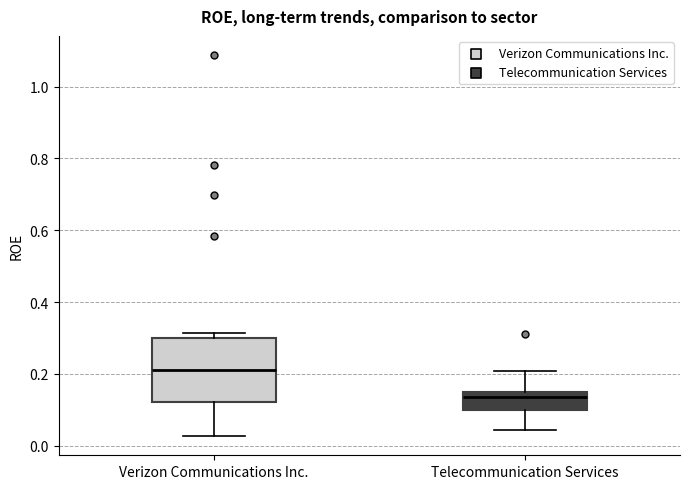

Comparing the boxes themselves (not the whiskers), which one is the tallest?

Verizon Communications Inc.